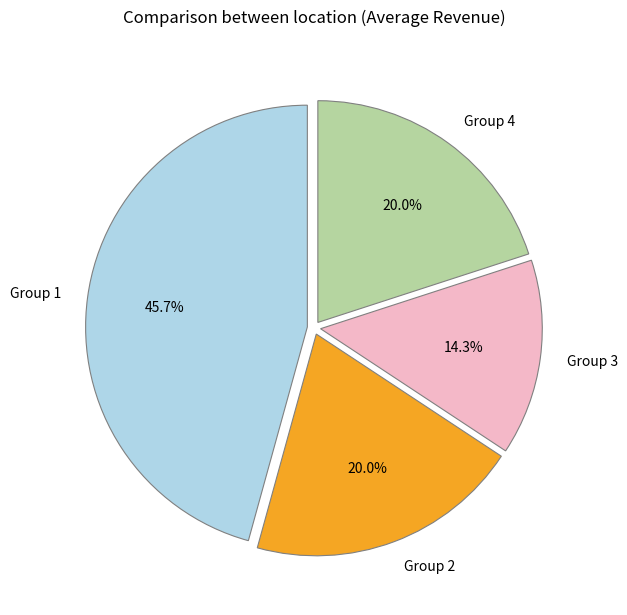

Which slice is the largest?

Group 1